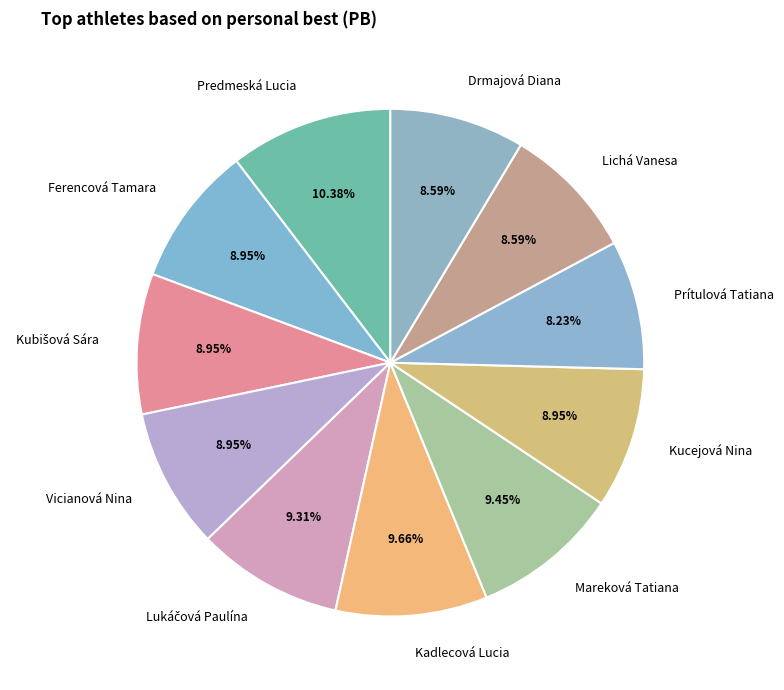

Count the number of slices in the pie.

11